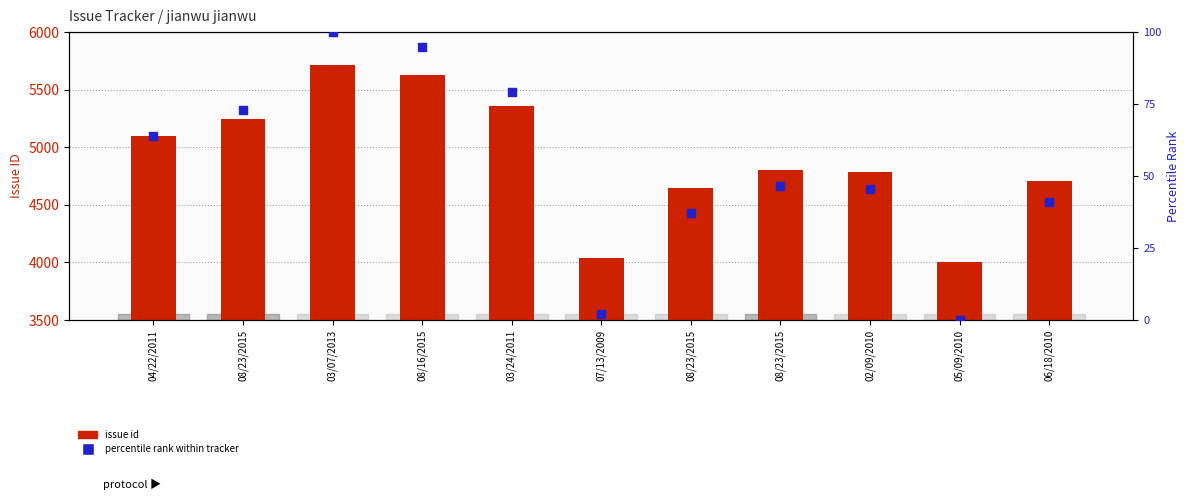

At how many categories does at least one series exceed 1290?

11